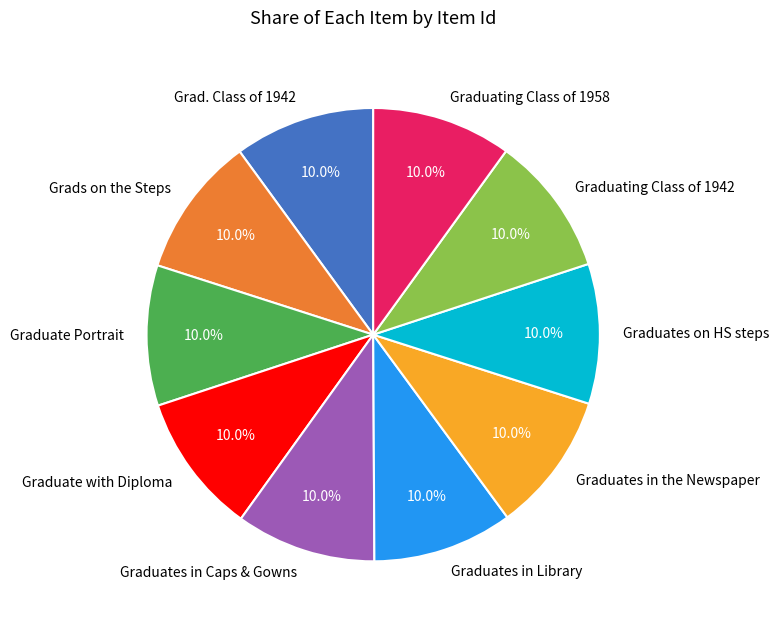

To the nearest percent, what percentage of the pie is Graduates in Caps & Gowns?

10%